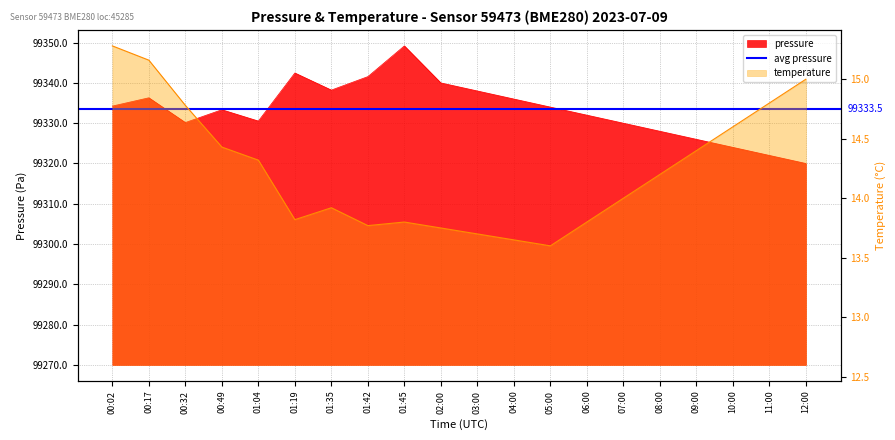

What is the difference between the maximum and minimum values in the pressure series?

29.2